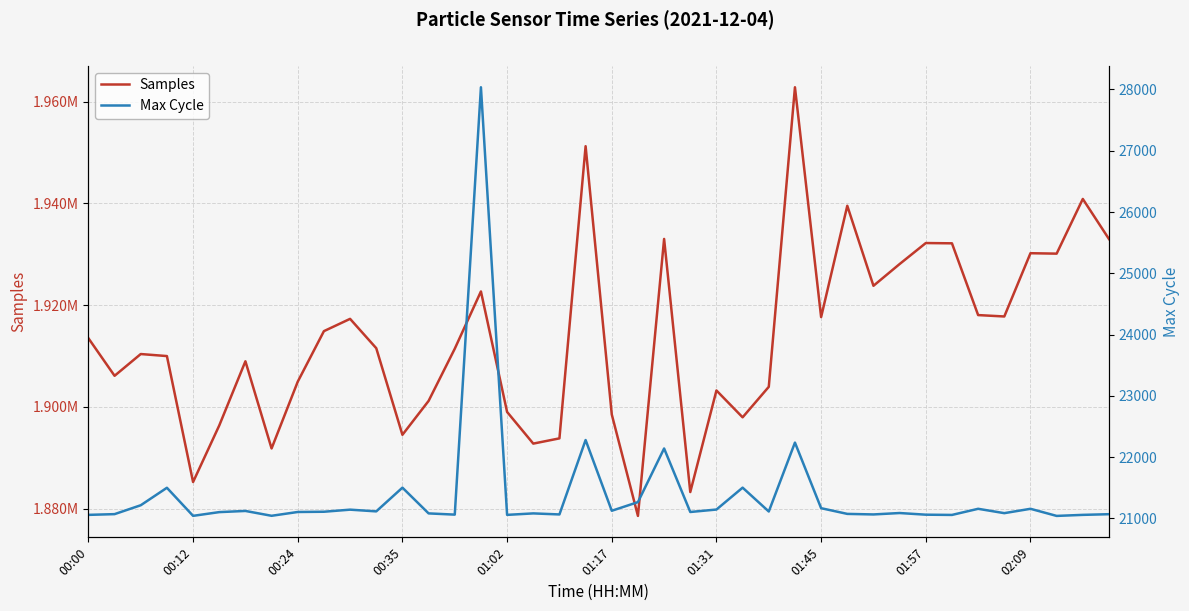

Rank the series at 38 from lowest to highest value.

Max Cycle, Samples